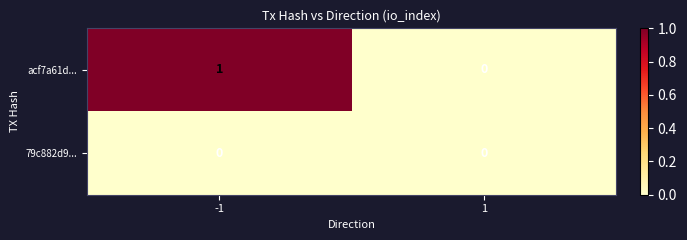

Reading left to right, extract all data points from this chart.

acf7a61d...: -1=1	1=0
79c882d9...: -1=0	1=0